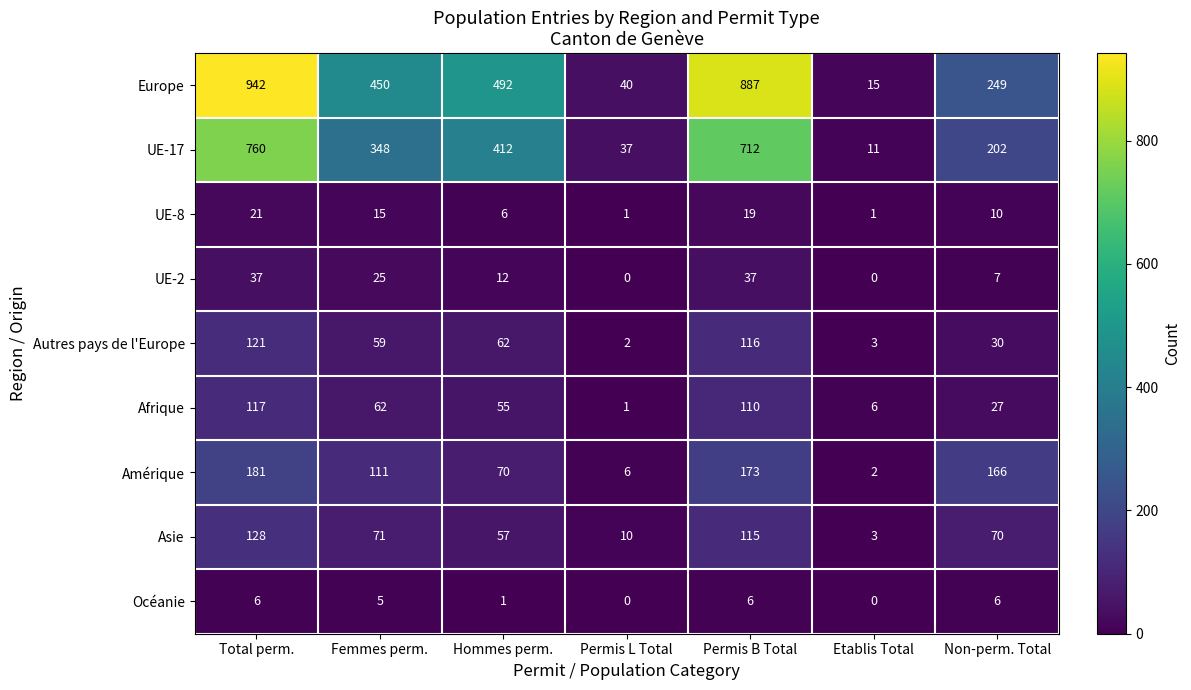

What is the average value of the UE-17 series?

355